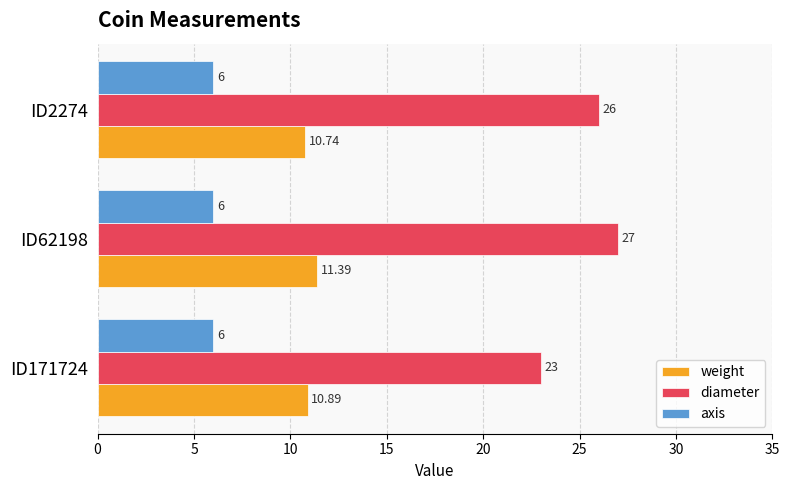

Which series changed the most between ID171724 and ID62198?

diameter